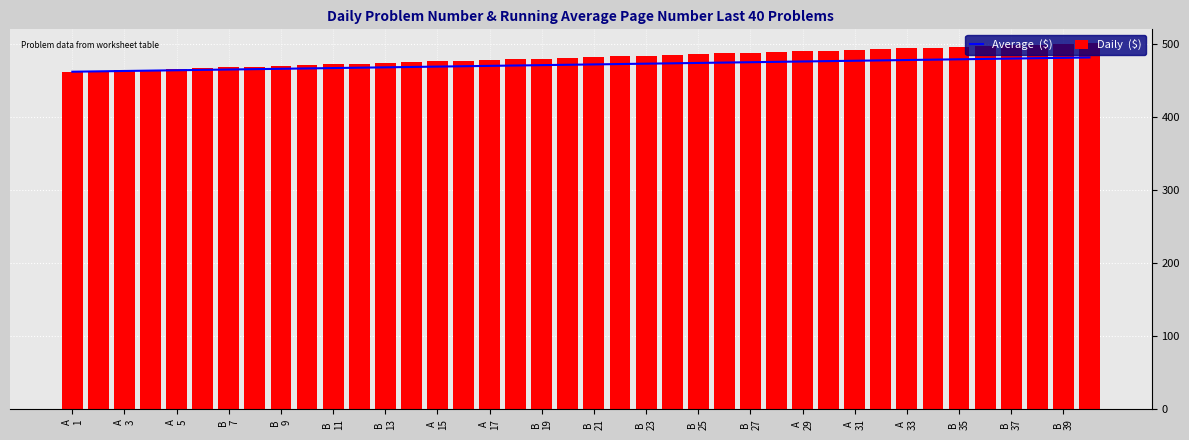

Between A
5 and 23, which is larger?

23